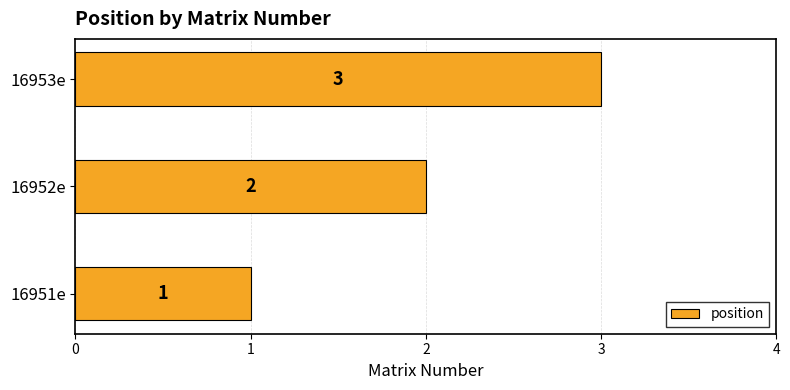

What is the average value?

2